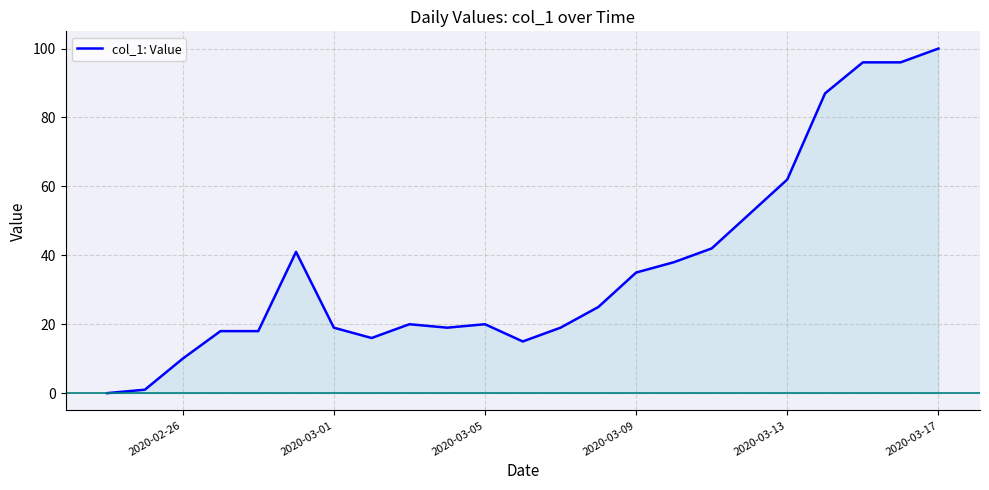

What is the maximum value shown in the chart?

100